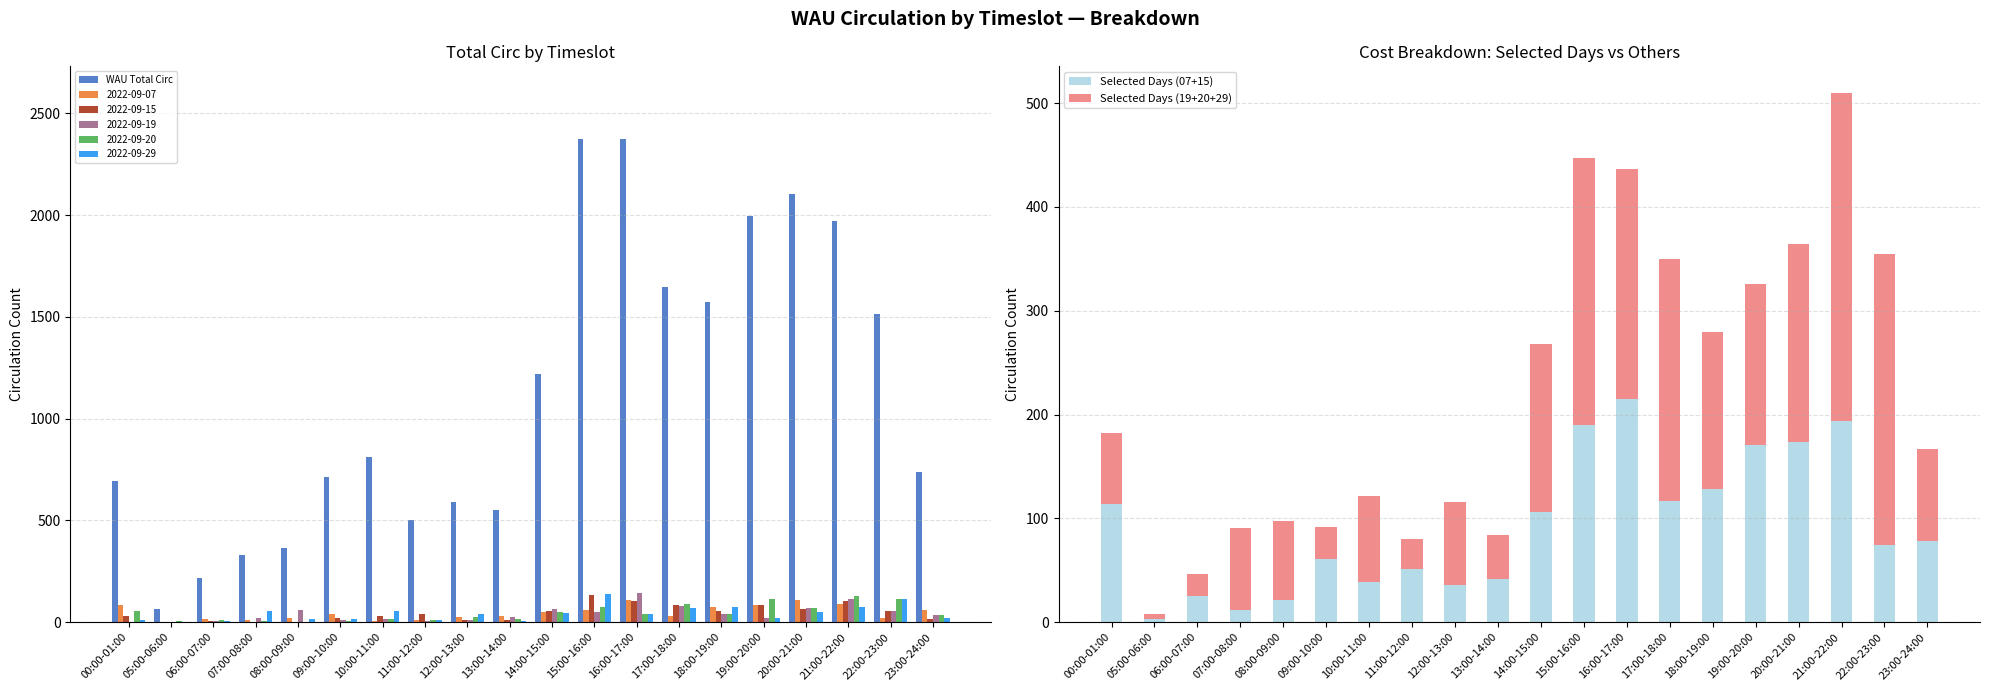

How many data points in Selected Days (19+20+29) are less than 89?

10